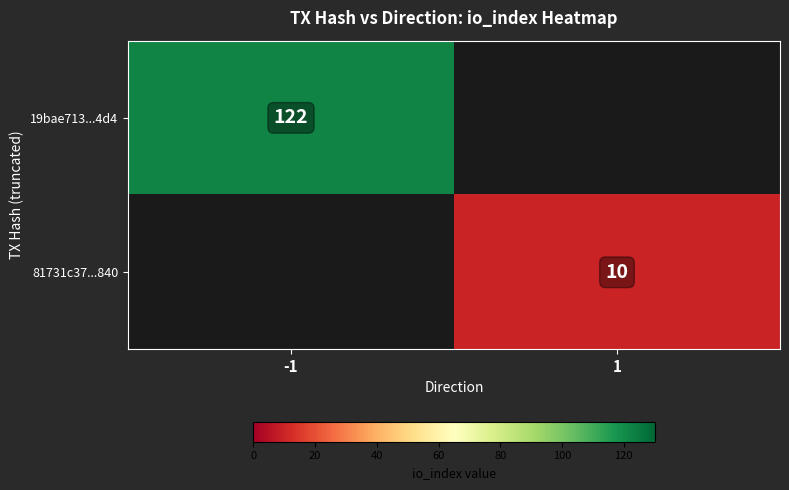

True or false: 81731c37...840 has a value of 3.4 at 1.

False